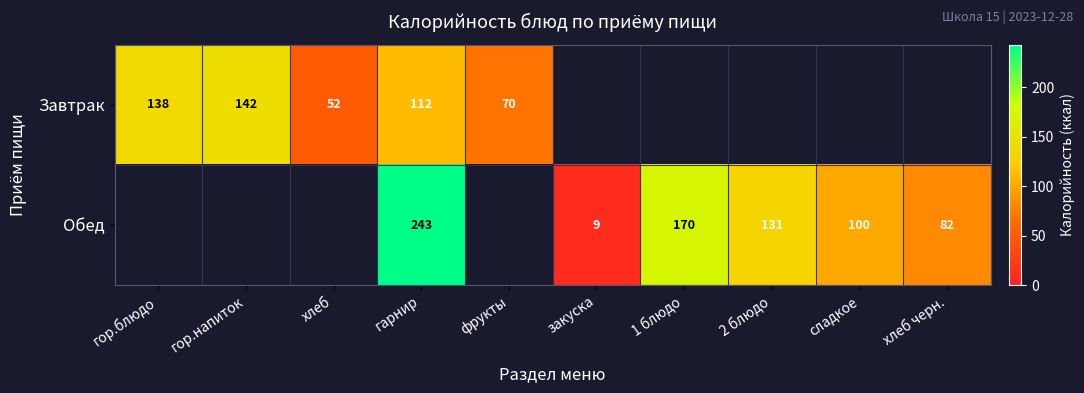

Which label corresponds to the smallest value in the chart?

закуска